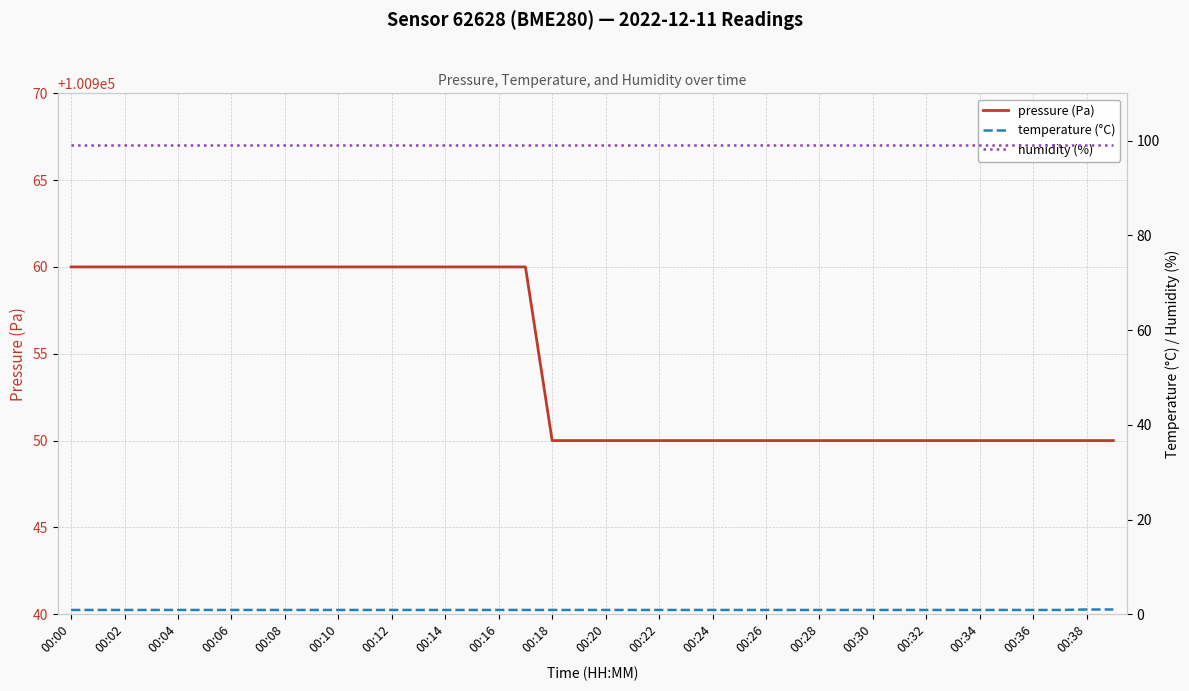

At how many categories does at least one series exceed 90688?

40